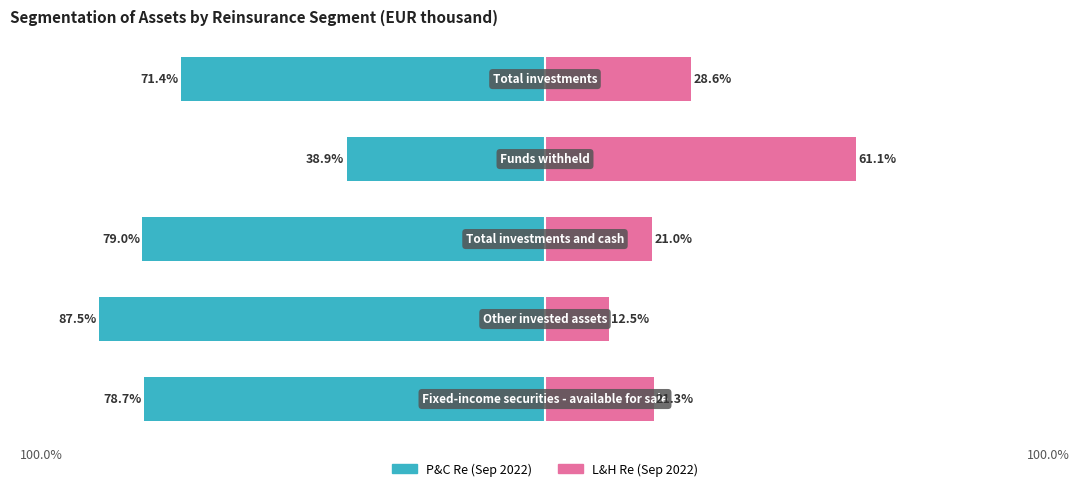

Reading right to left, list all the values displayed in this chart.

P&C Re (Sep 2022): 4=-71.4	3=-38.9	2=-79.0	1=-87.5	0=-78.7
L&H Re (Sep 2022): 4=28.6	3=61.1	2=21.0	1=12.5	0=21.3